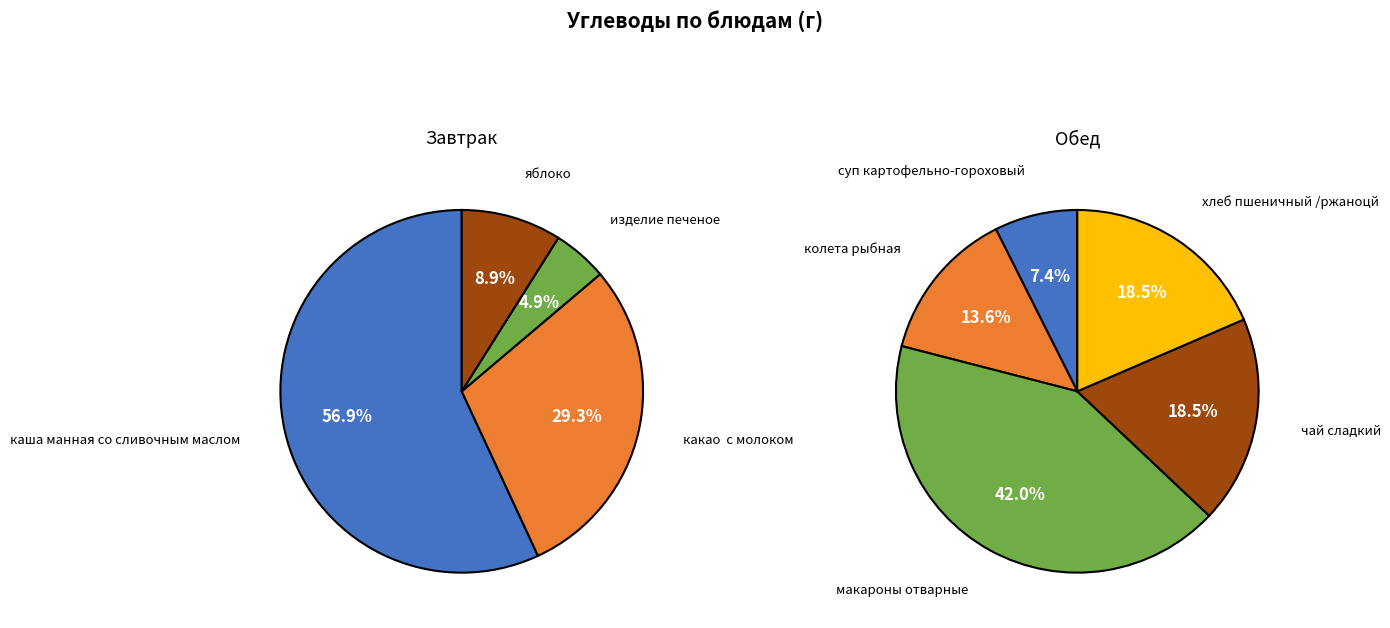

What is the ratio of the value at какао  с молоком to the value at колета рыбная?

3.3